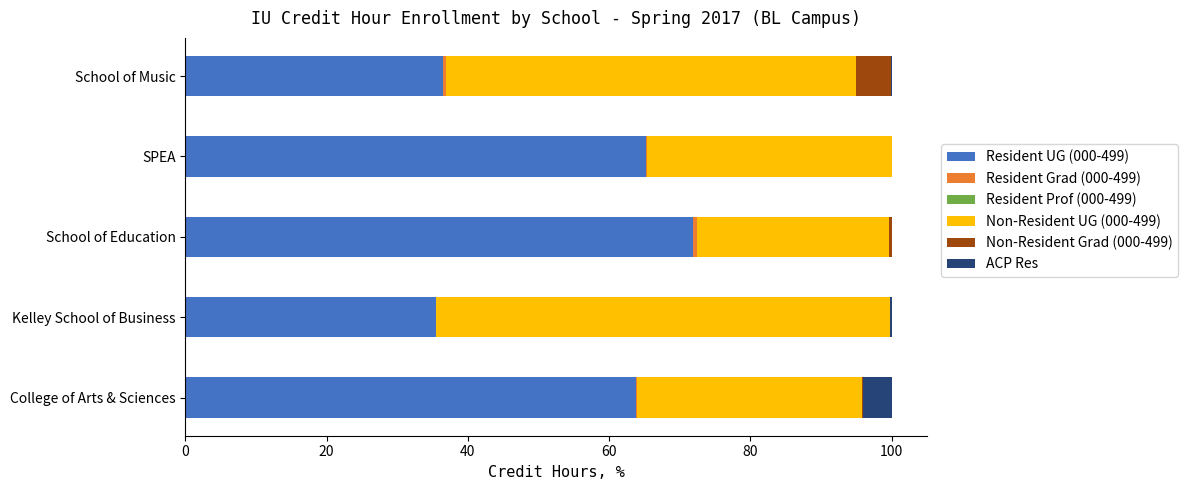

How many data points does each series have?

5